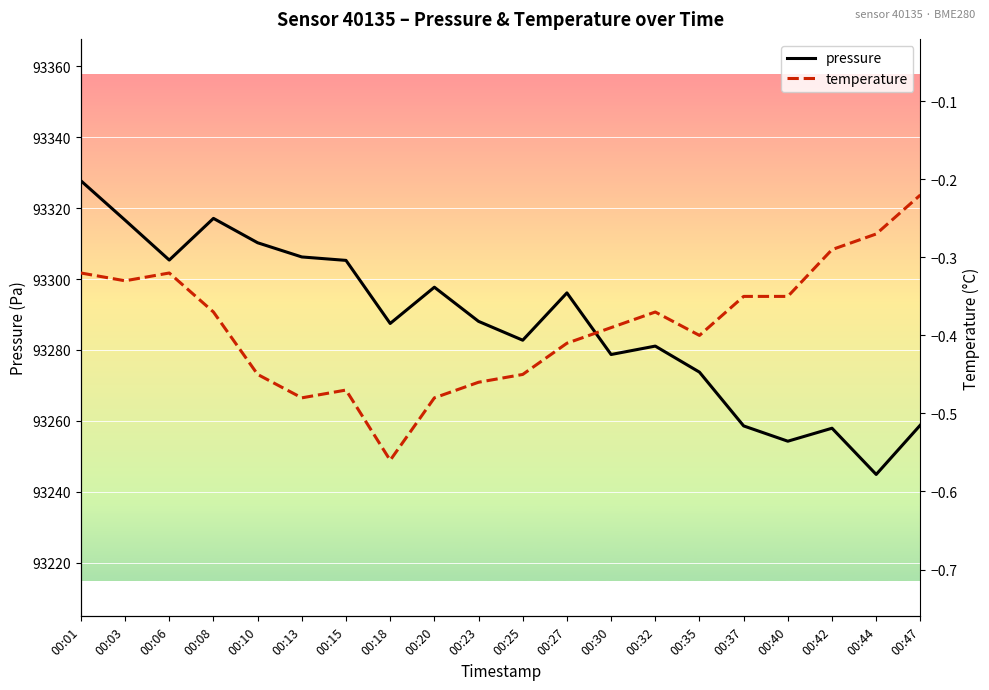

Between 00:20 and 00:23, which series saw the biggest shift?

pressure